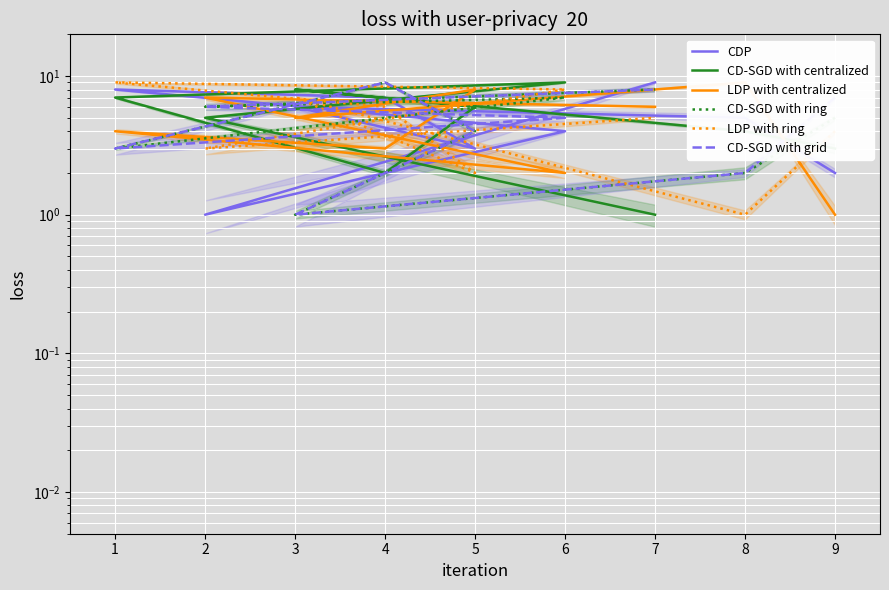

What is the minimum value for LDP with ring?

1